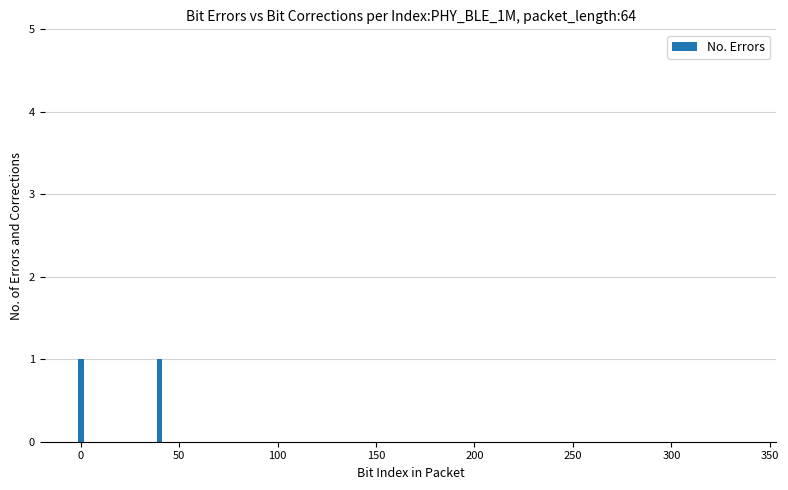

Are the bars grouped side by side (vs. stacked)?

No